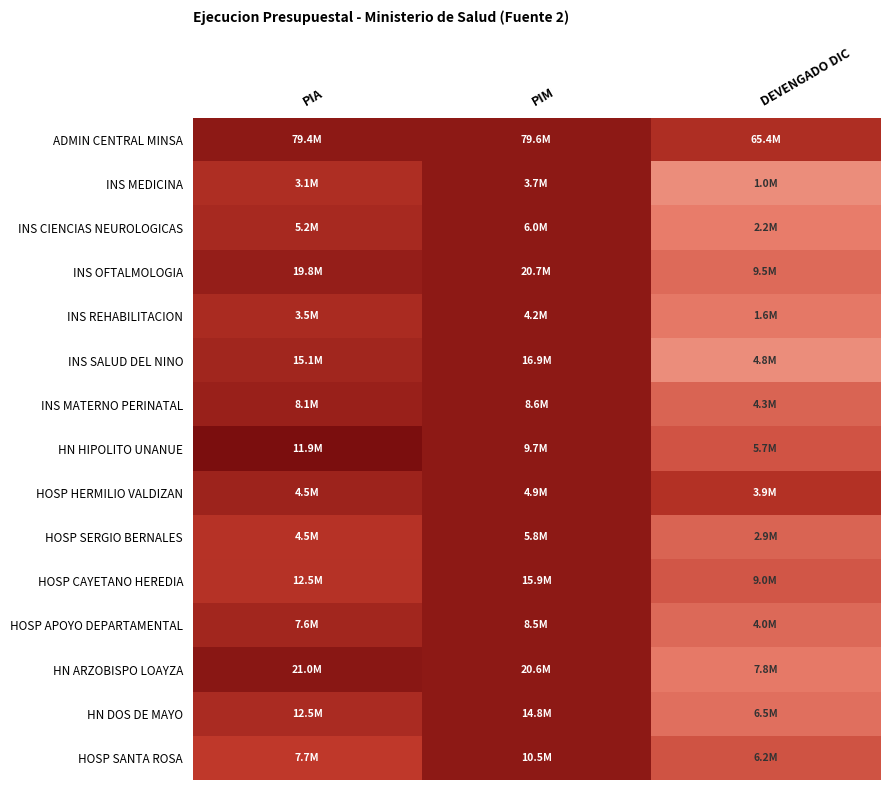

Reading left to right, list all the values displayed in this chart.

ADMIN CENTRAL MINSA: PIA=99.7	PIM=100.0	DEVENGADO DIC=82.2
INS MEDICINA: PIA=82.4	PIM=100.0	DEVENGADO DIC=28.1
INS CIENCIAS NEUROLOGICAS: PIA=86.2	PIM=100.0	DEVENGADO DIC=36.9
INS OFTALMOLOGIA: PIA=95.7	PIM=100.0	DEVENGADO DIC=46.2
INS REHABILITACION: PIA=84.7	PIM=100.0	DEVENGADO DIC=38.7
INS SALUD DEL NINO: PIA=89.3	PIM=100.0	DEVENGADO DIC=28.2
INS MATERNO PERINATAL: PIA=94.0	PIM=100.0	DEVENGADO DIC=49.6
HN HIPOLITO UNANUE: PIA=120.0	PIM=100.0	DEVENGADO DIC=58.7
HOSP HERMILIO VALDIZAN: PIA=91.8	PIM=100.0	DEVENGADO DIC=79.8
HOSP SERGIO BERNALES: PIA=78.3	PIM=100.0	DEVENGADO DIC=49.8
HOSP CAYETANO HEREDIA: PIA=78.8	PIM=100.0	DEVENGADO DIC=56.9
HOSP APOYO DEPARTAMENTAL: PIA=88.9	PIM=100.0	DEVENGADO DIC=46.9
HN ARZOBISPO LOAYZA: PIA=101.9	PIM=100.0	DEVENGADO DIC=37.8
HN DOS DE MAYO: PIA=84.4	PIM=100.0	DEVENGADO DIC=43.6
HOSP SANTA ROSA: PIA=73.6	PIM=100.0	DEVENGADO DIC=59.1